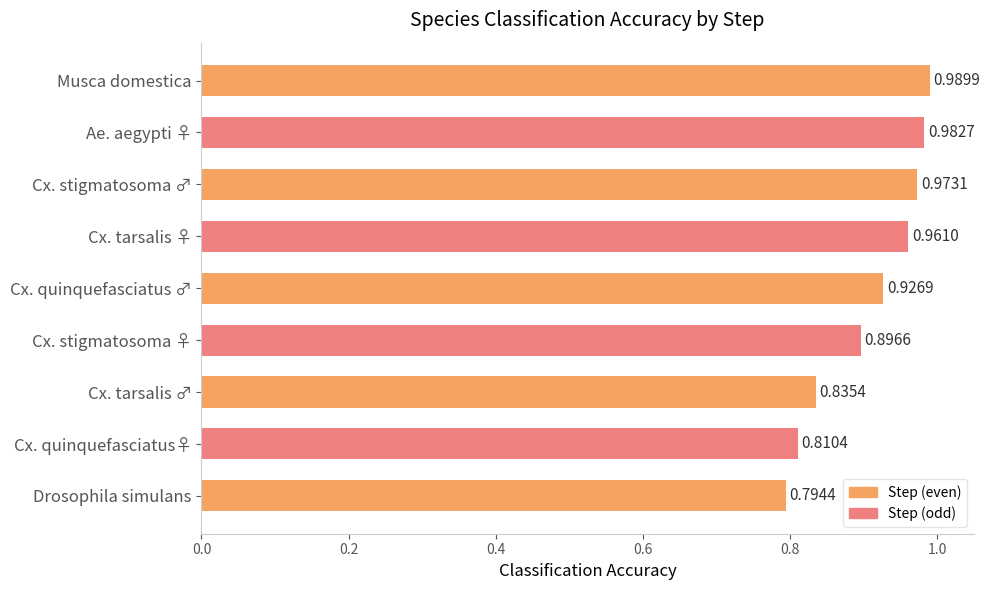

At which label is the value closest to 0?

Drosophila simulans